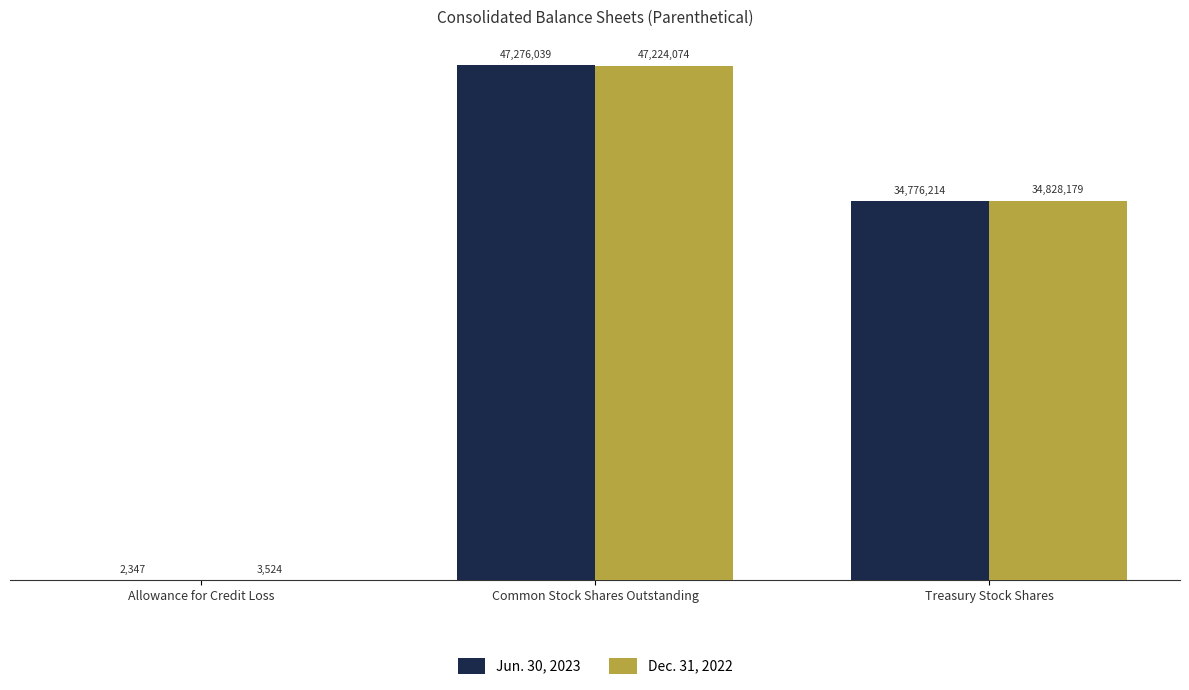

Are the bars horizontal?

No